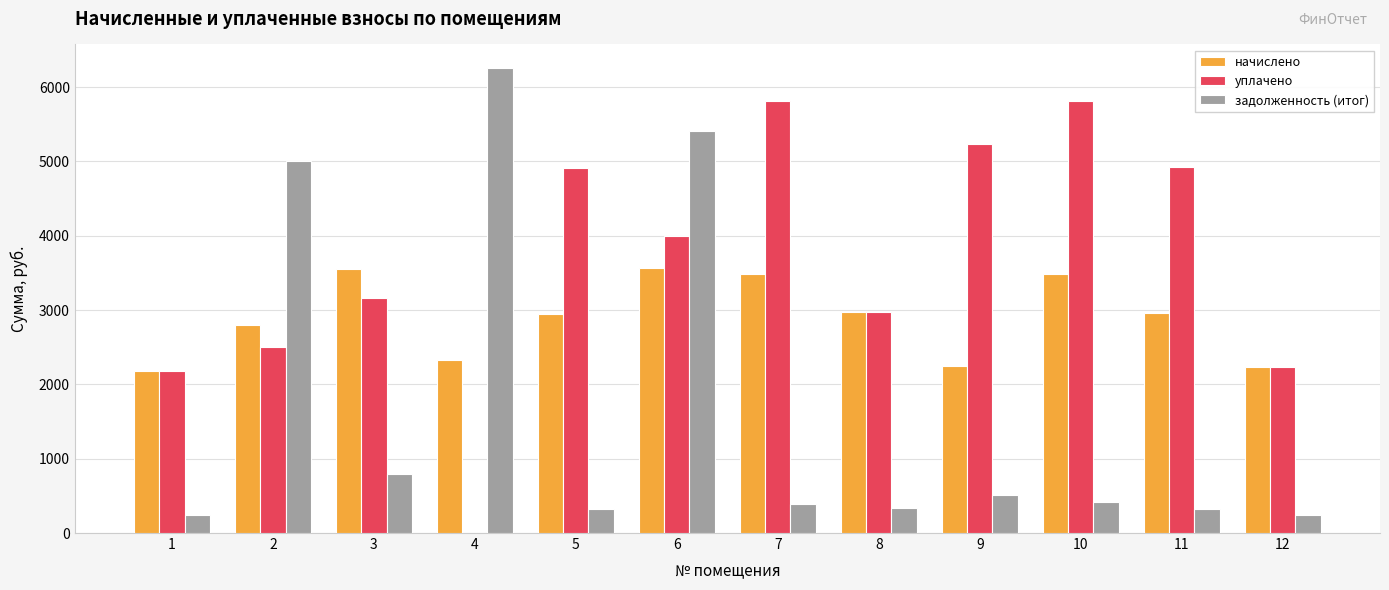

At which label does уплачено first exceed 4000?

5